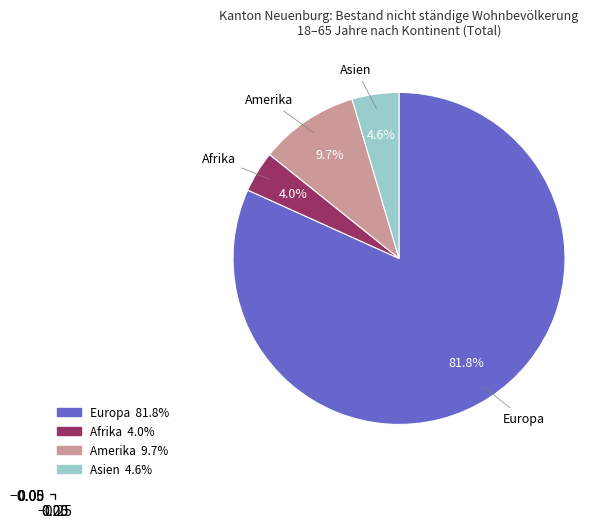

Is there any slice that represents more than half of the pie?

Yes